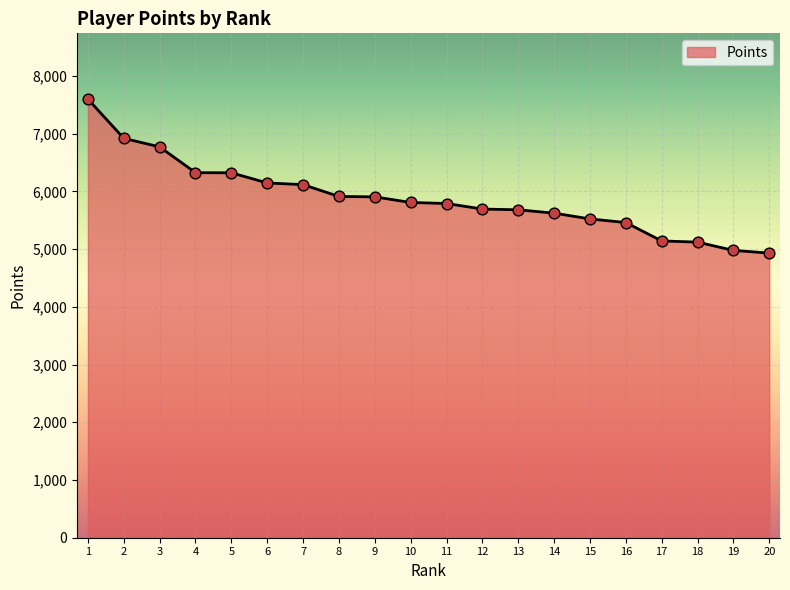

What is the change in value from 9 to 14?

-282